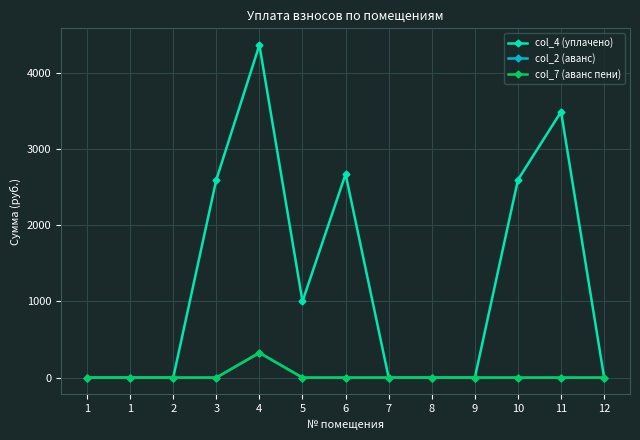

True or false: col_2 (аванс) and col_7 (аванс пени) cross at least once.

False